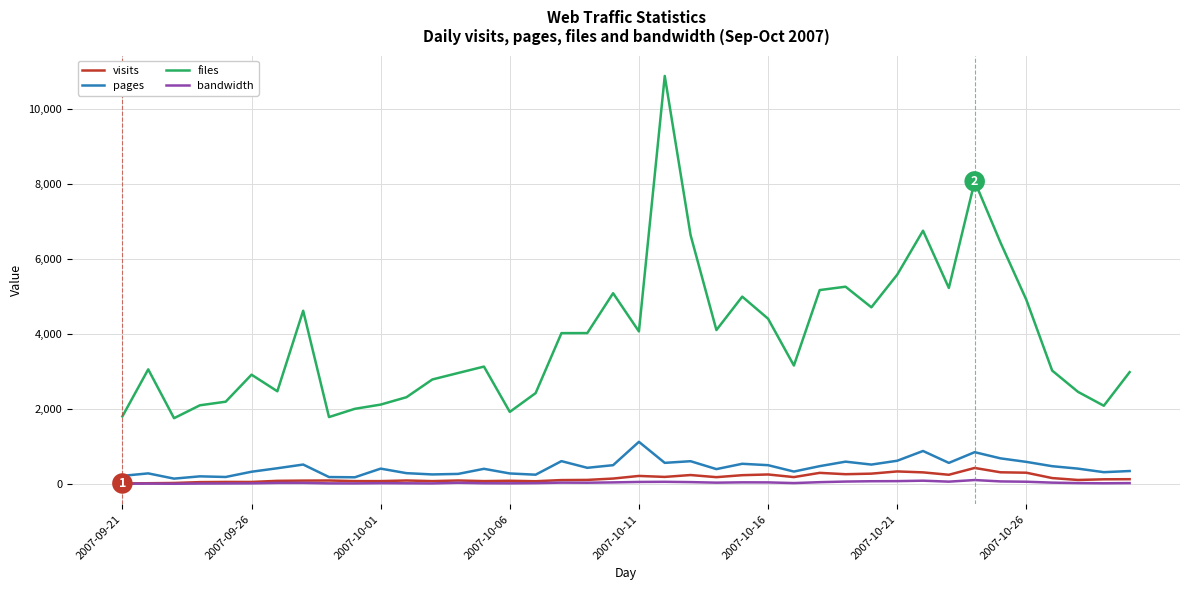

List the series in order of their peak value, lowest first.

bandwidth, visits, pages, files